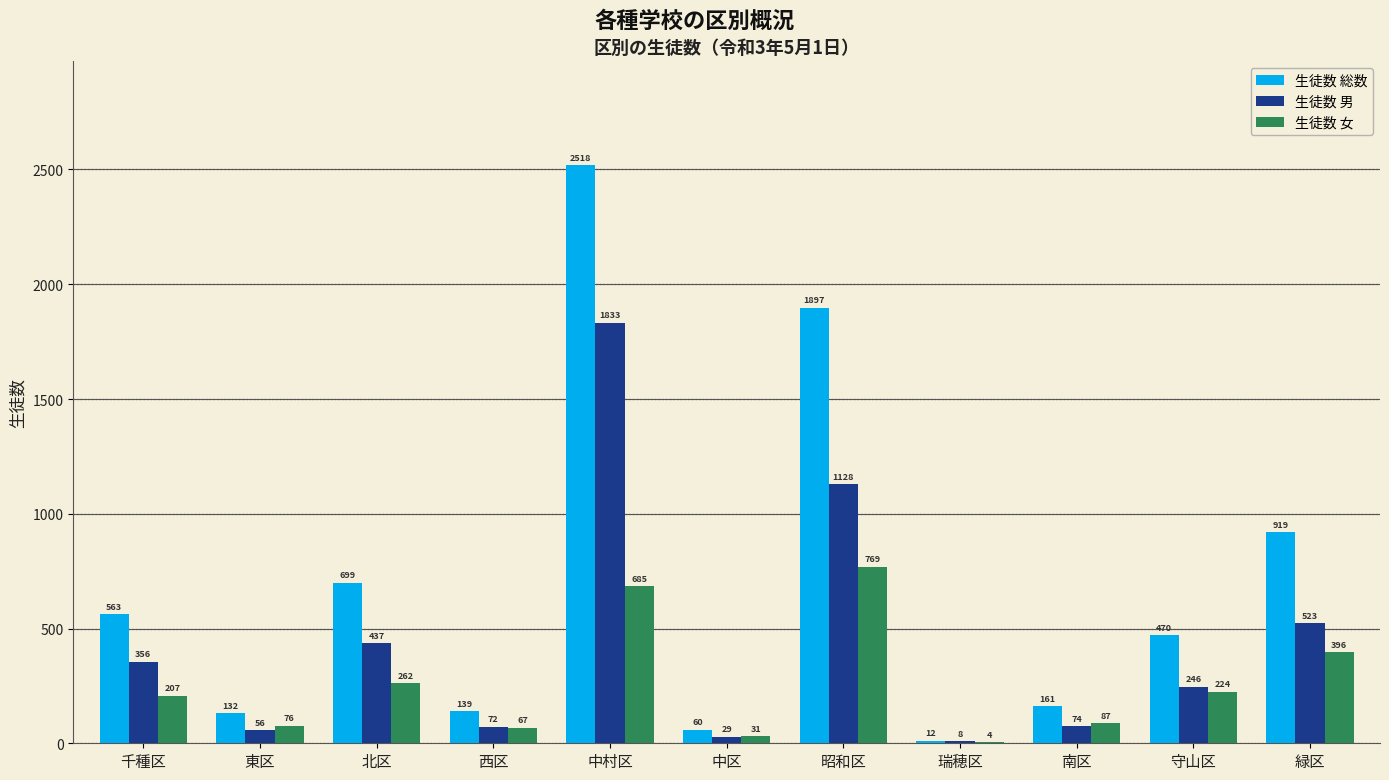

The value of 生徒数 女 at 中村区 is 685. True or false?

True